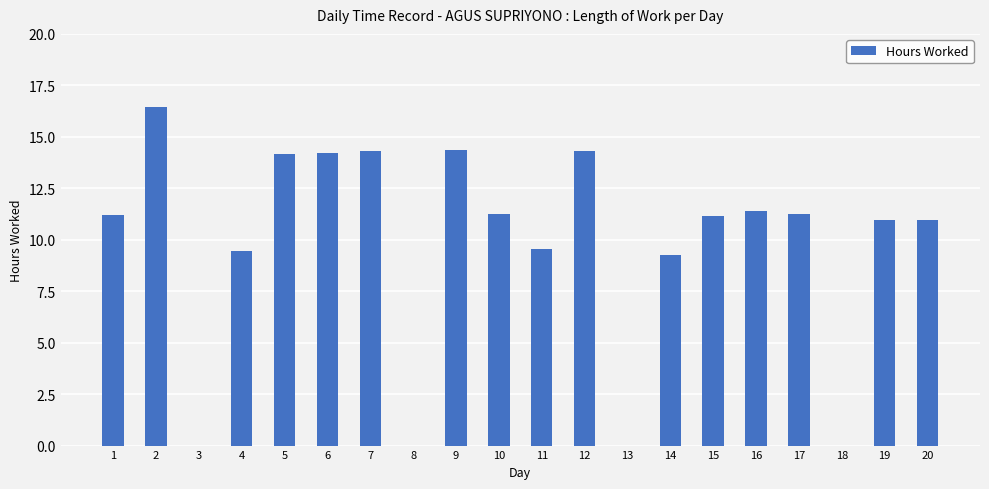

What is the maximum value shown in the chart?

16.5